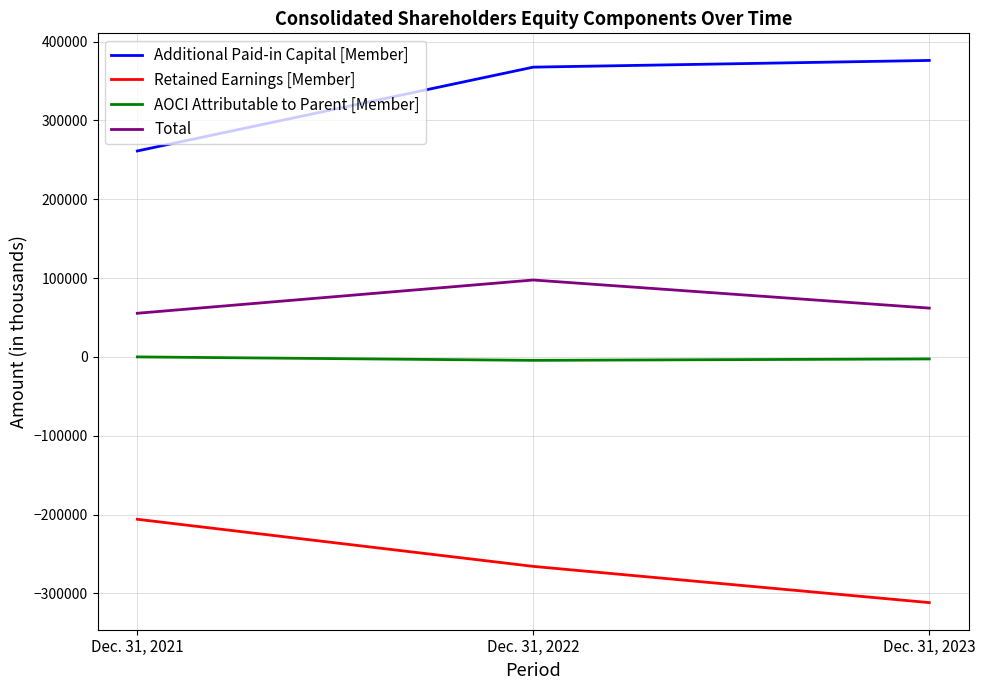

Count the AOCI Attributable to Parent [Member] values in the range -4363 to 0.

3